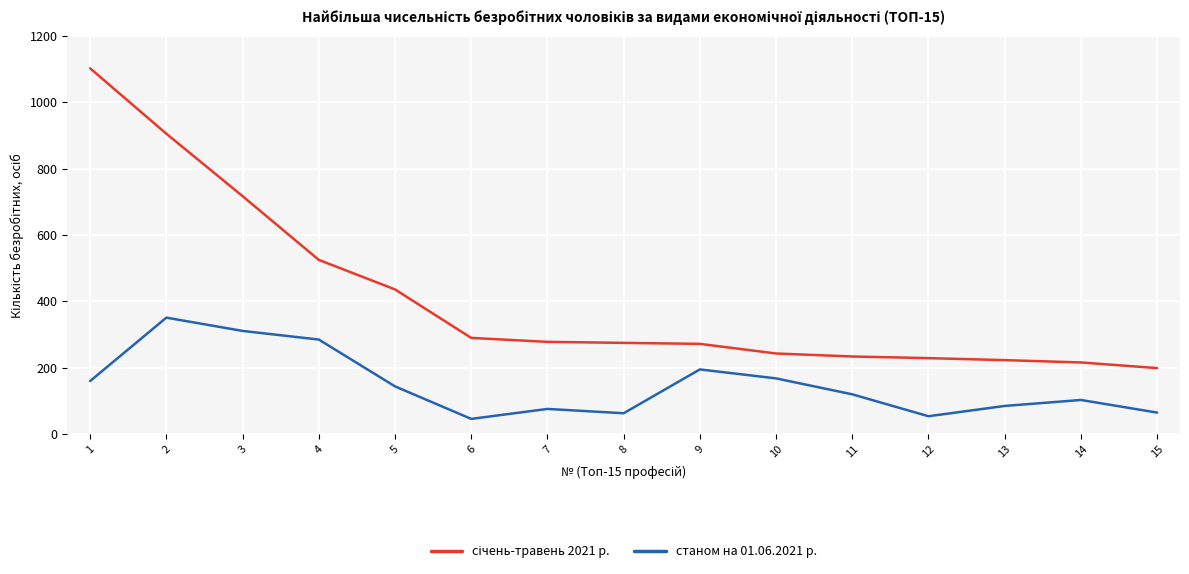

What is the total value across all series at 13?

308